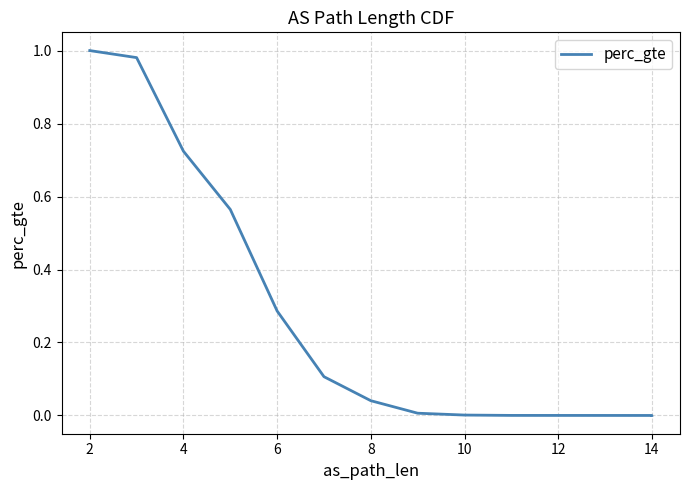

What is the greatest value displayed?

1.0